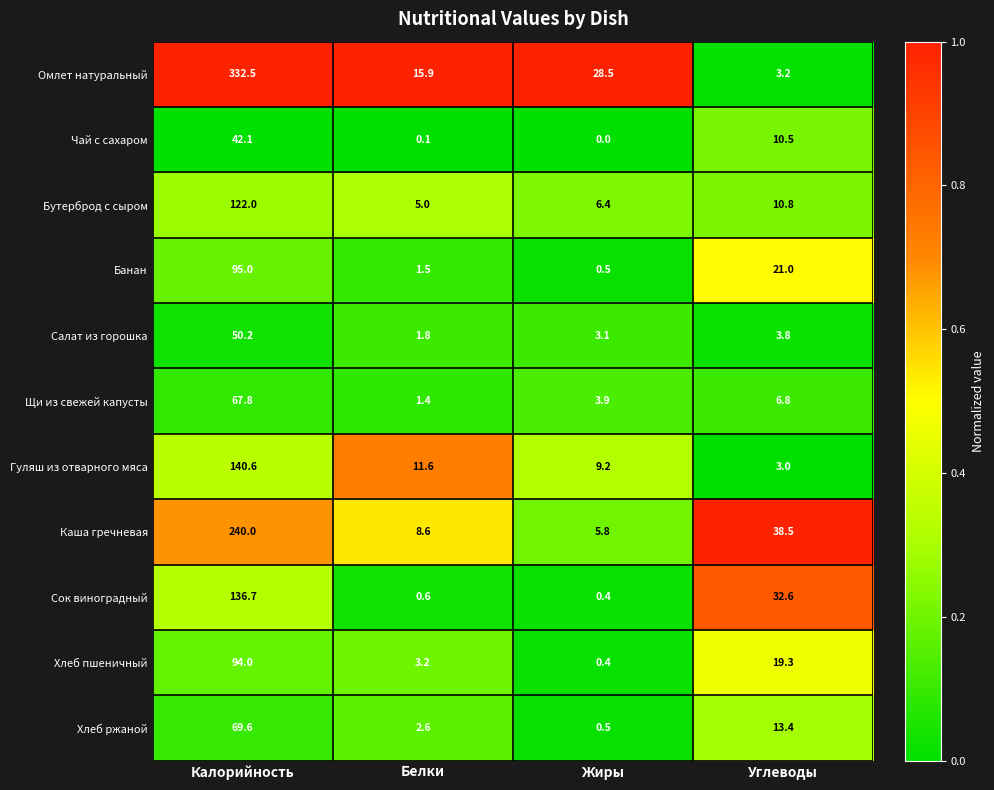

The value of Каша гречневая at Белки is 5.6. True or false?

False